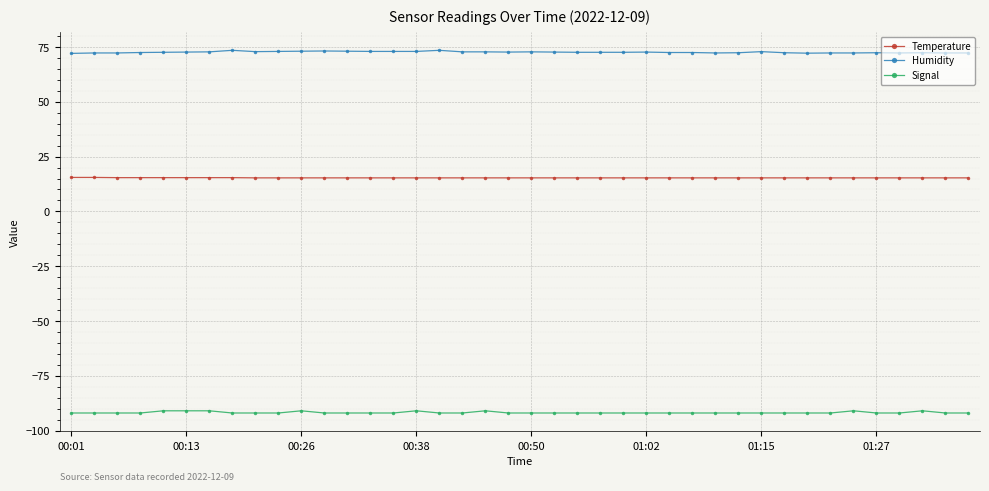

How many distinct data groups are displayed?

3